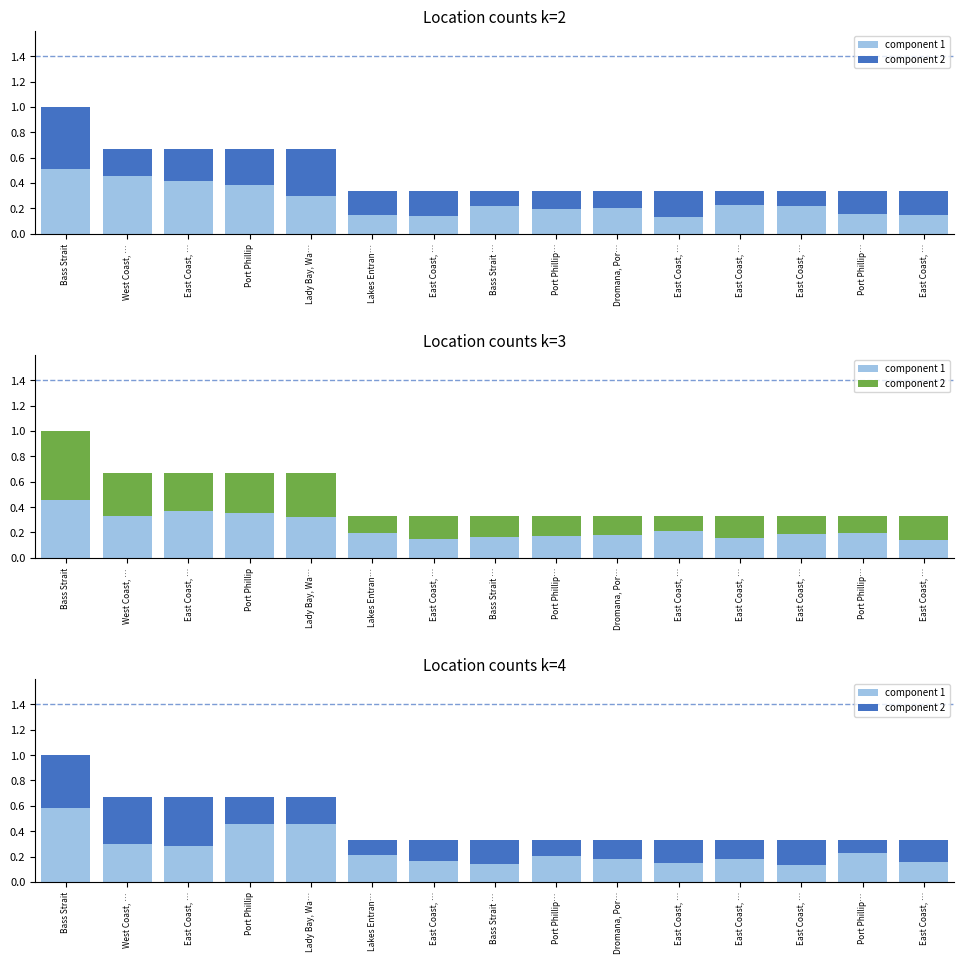

What is the sum of all component 2 values?

3.2